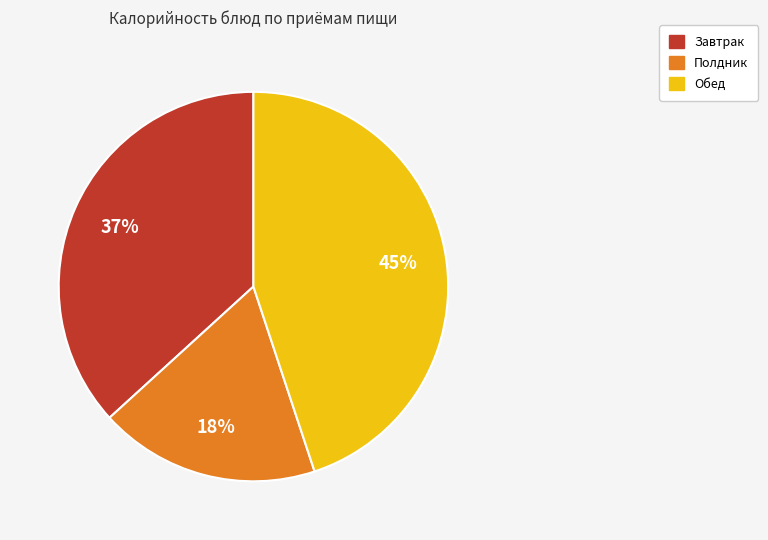

Is there a majority slice in this chart?

No